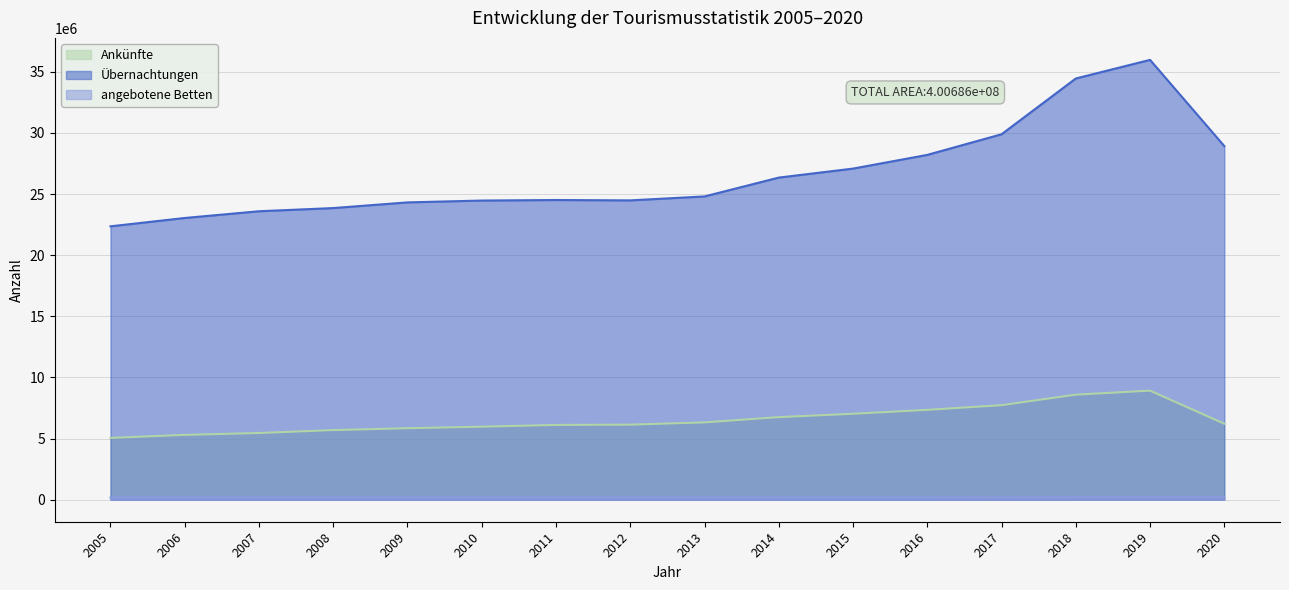

What is the approximate value of Übernachtungen at 2018, to the nearest 50?

34453150